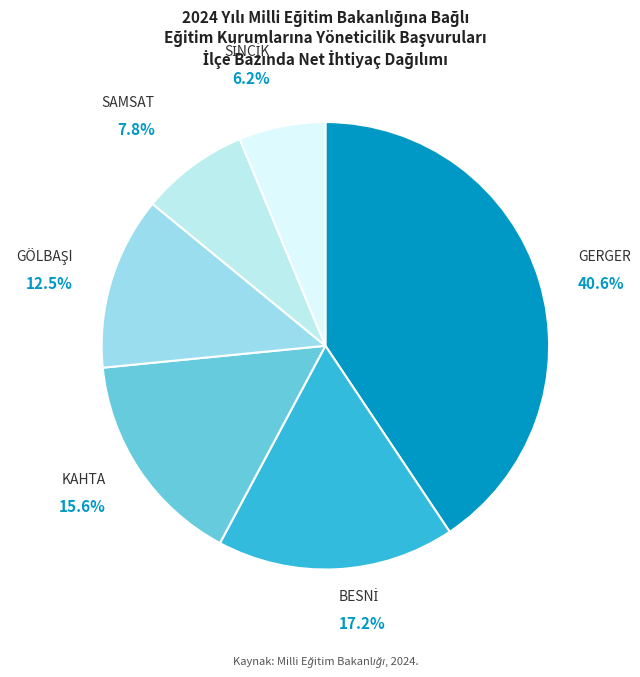

How many slices are in this pie chart?

6